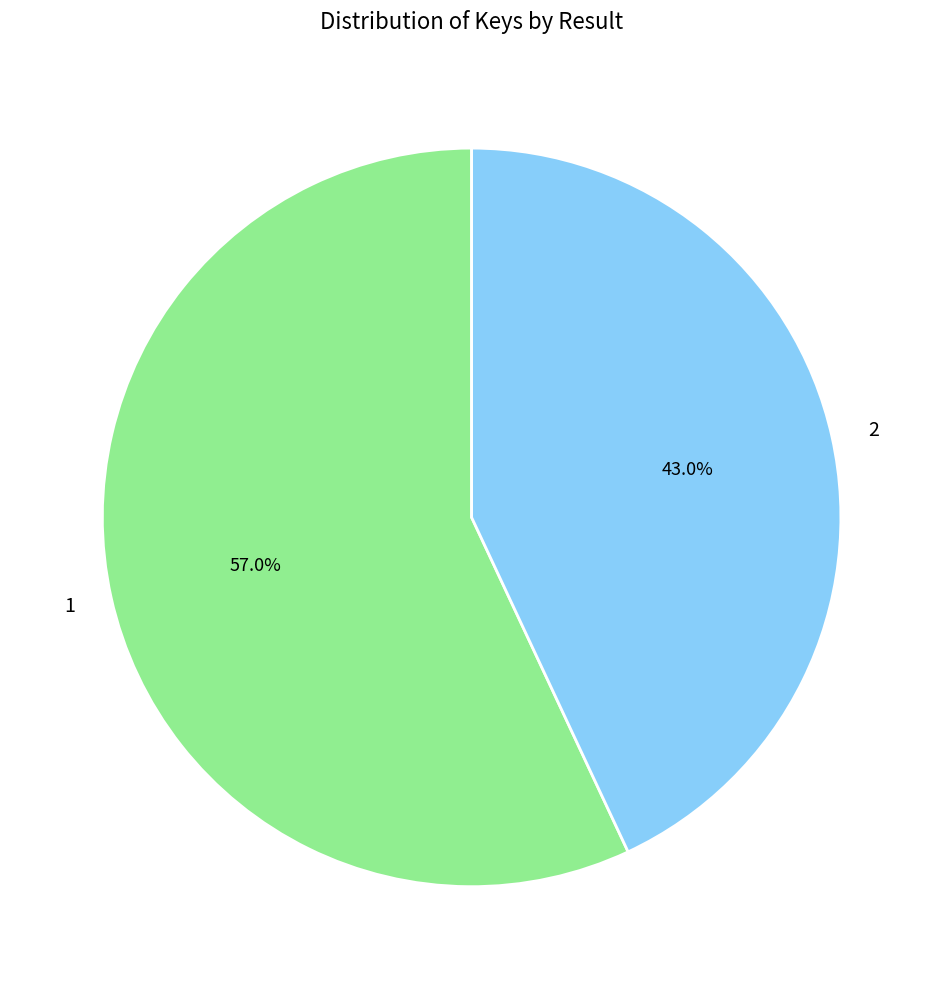

What percentage is the 1 slice, to the nearest percent?

57%